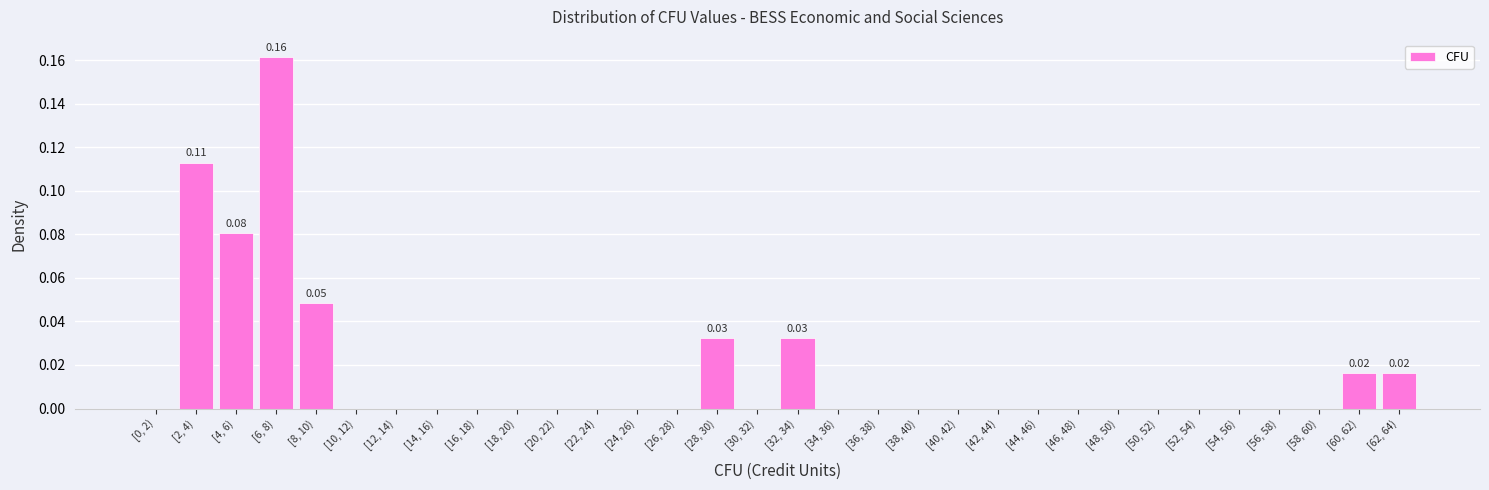

Between [8, 10) and [4, 6), which is larger?

[4, 6)